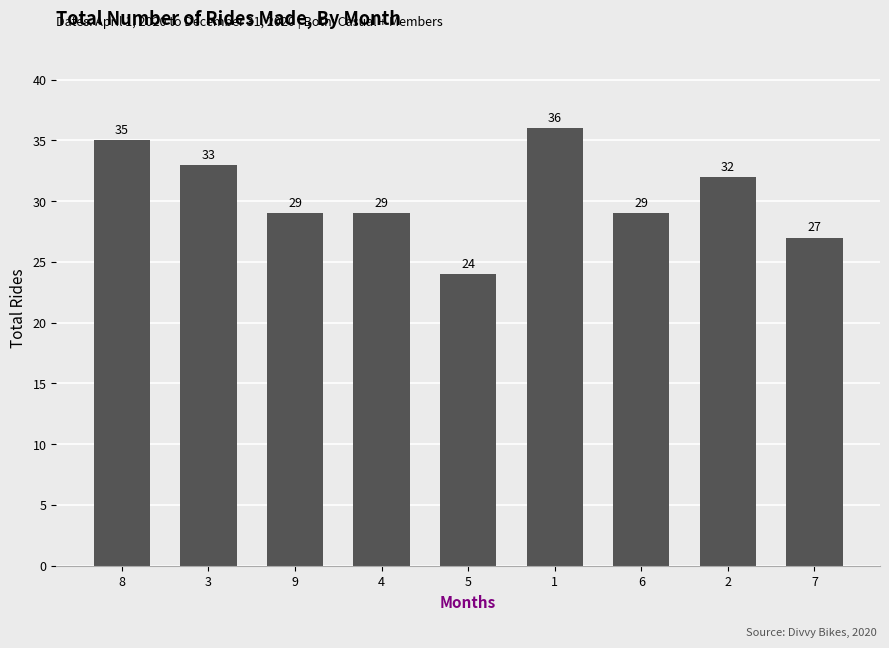

Count the number of data series in this chart.

1